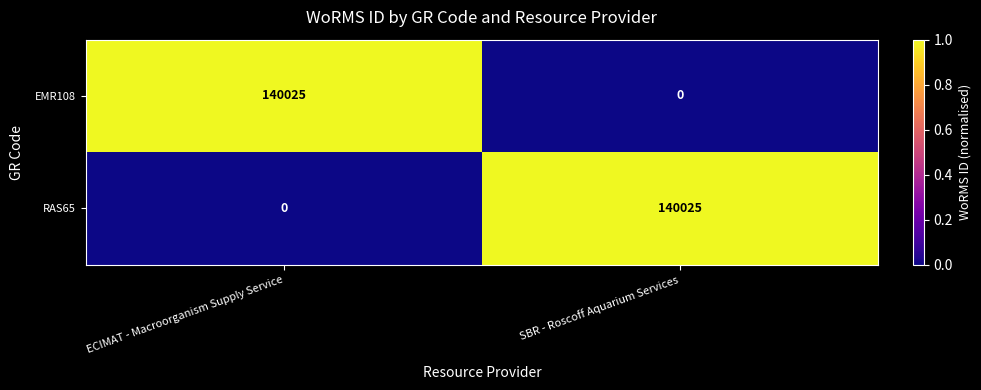

How many series are shown in this chart?

2